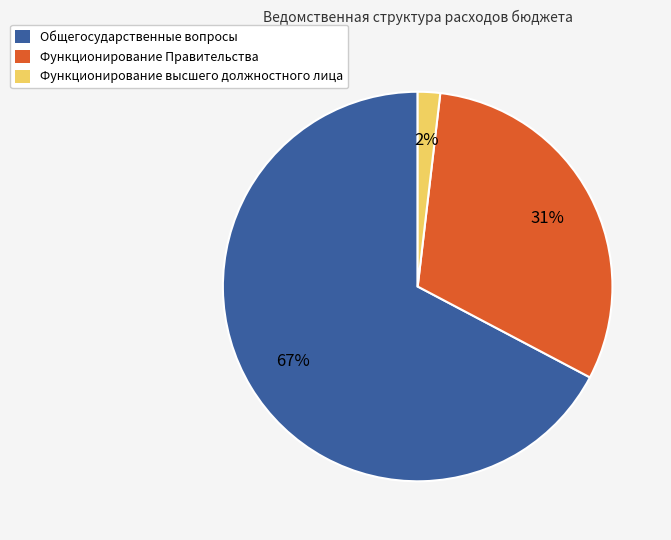

To the nearest percent, what is the average slice percentage?

33%